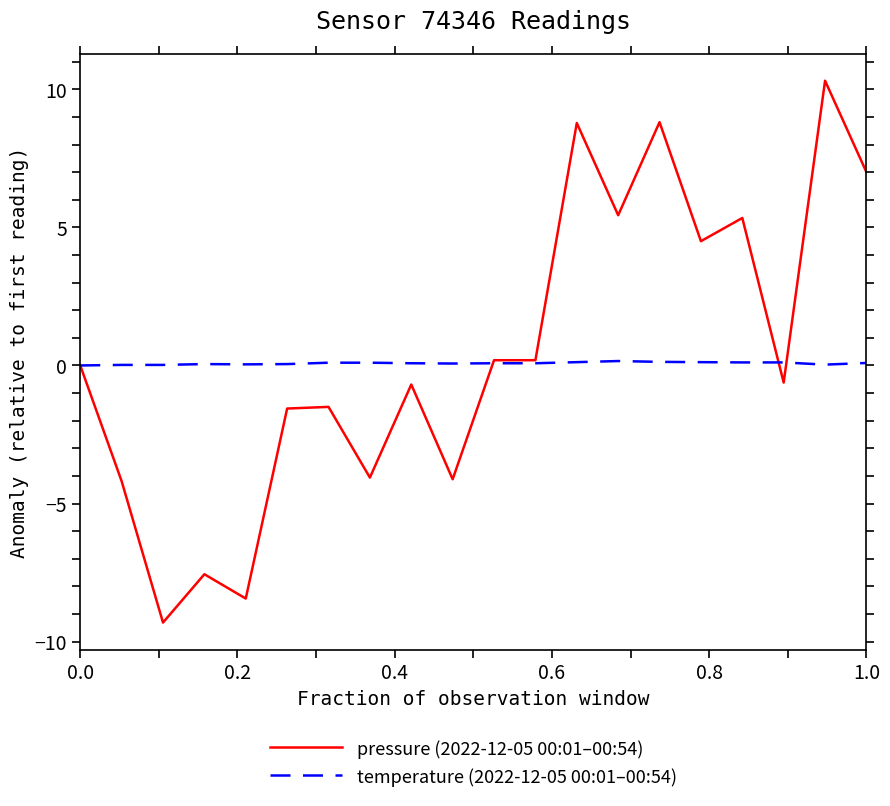

Which series has the largest range (max minus min)?

pressure (2022-12-05 00:01–00:54)